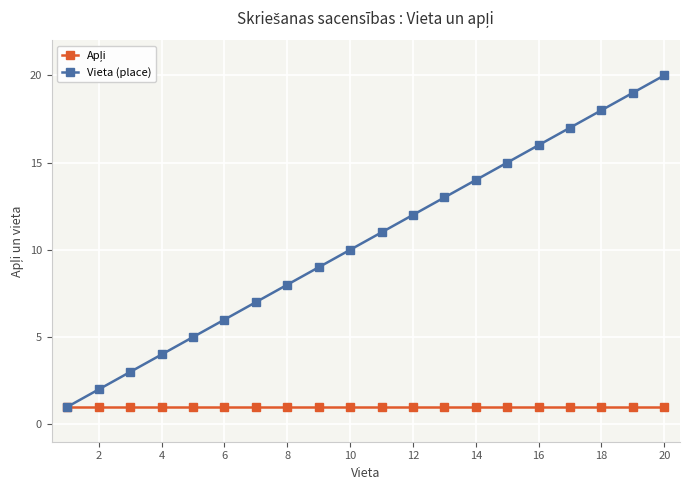

What is the greatest value displayed?

20